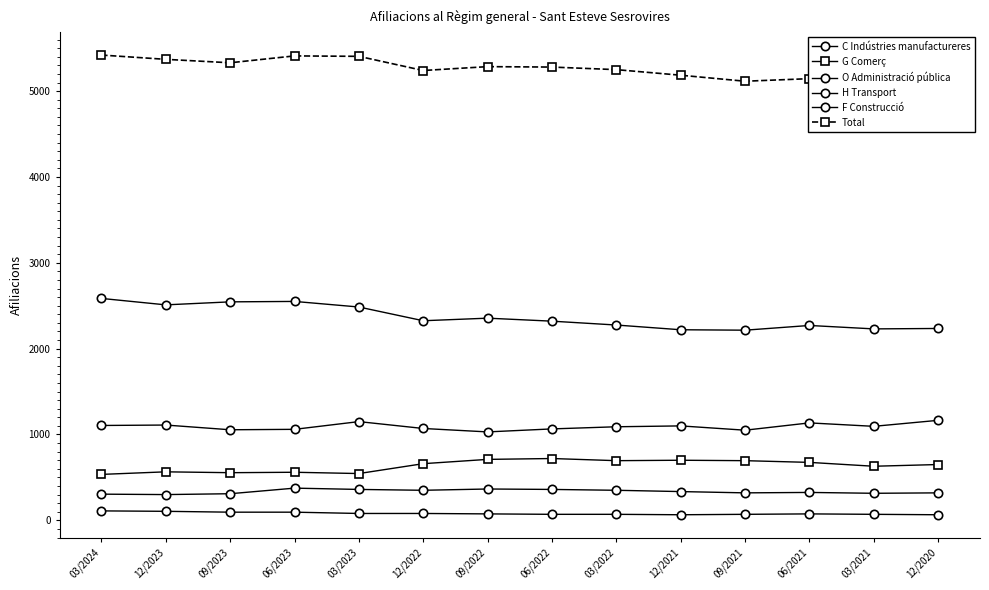

Which category has the lowest value across all series?

12/2021